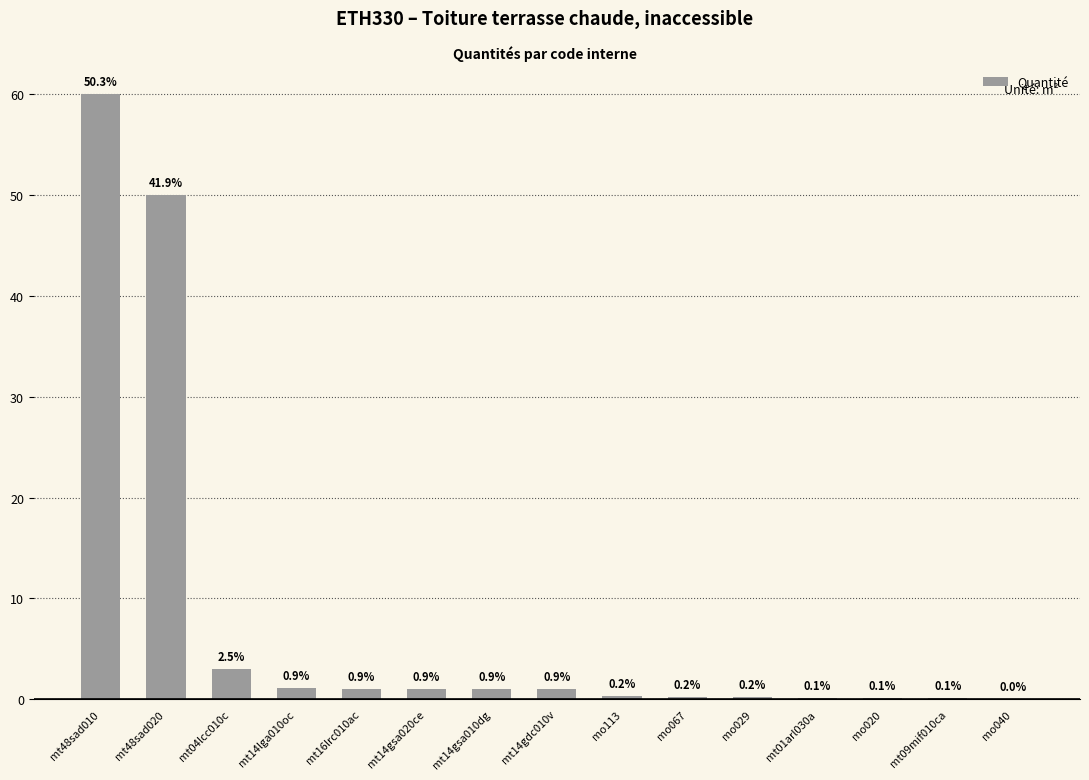

What is the difference between the values at mt04lcc010c and mo040?

2.9